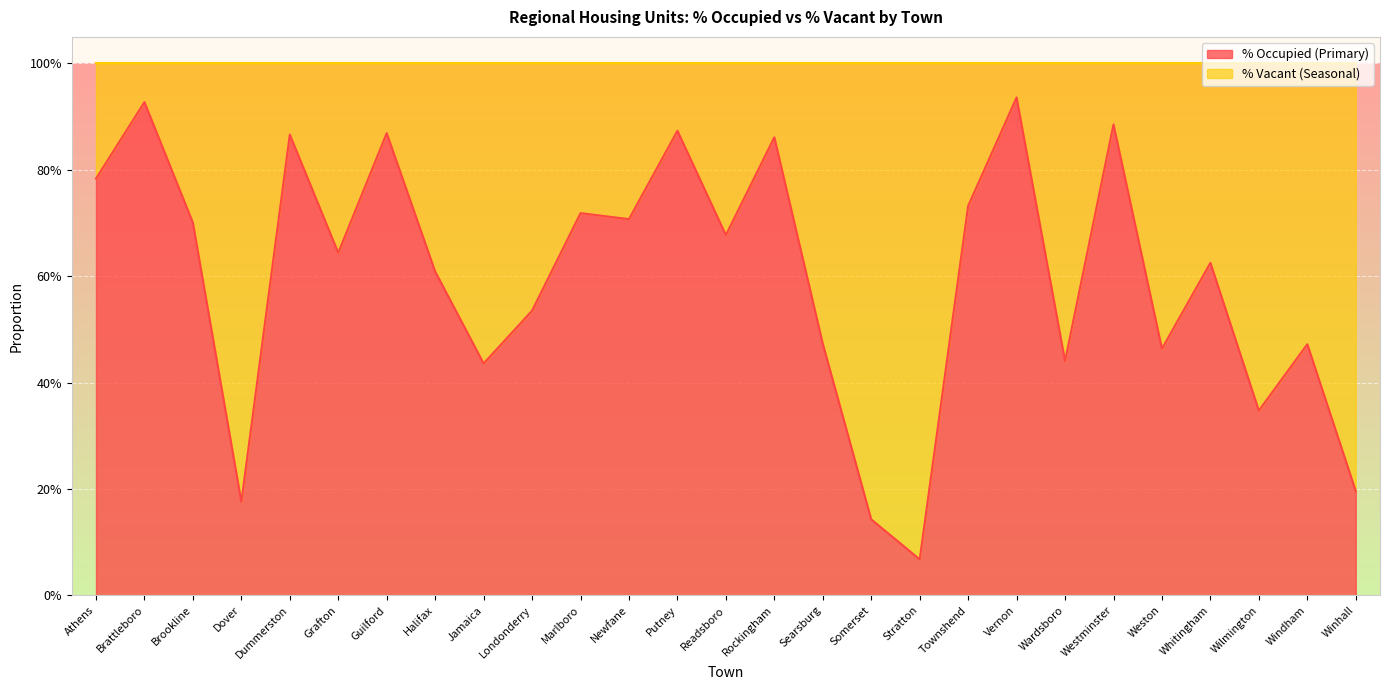

At which category does the data reach its first local valley?

Dover